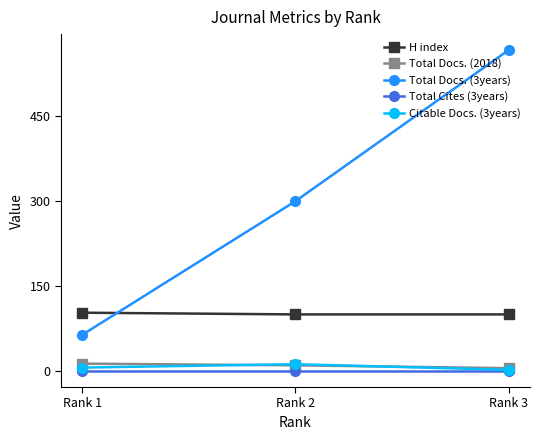

Reading left to right, list all the values displayed in this chart.

H index: 103	100	100
Total Docs. (2018): 13	10	5
Total Docs. (3years): 64	300	567
Total Cites (3years): 0	0	0
Citable Docs. (3years): 6	12	2